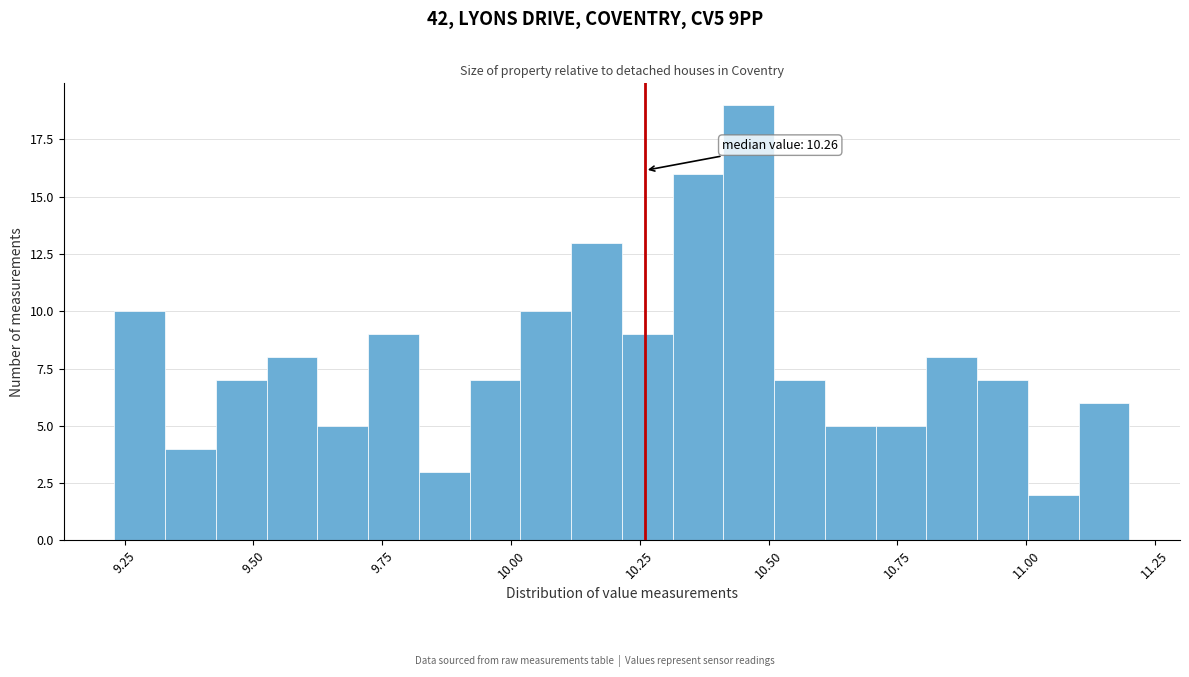

Read against the x-axis, roughly where is the centre of the tallest bar?

10.45